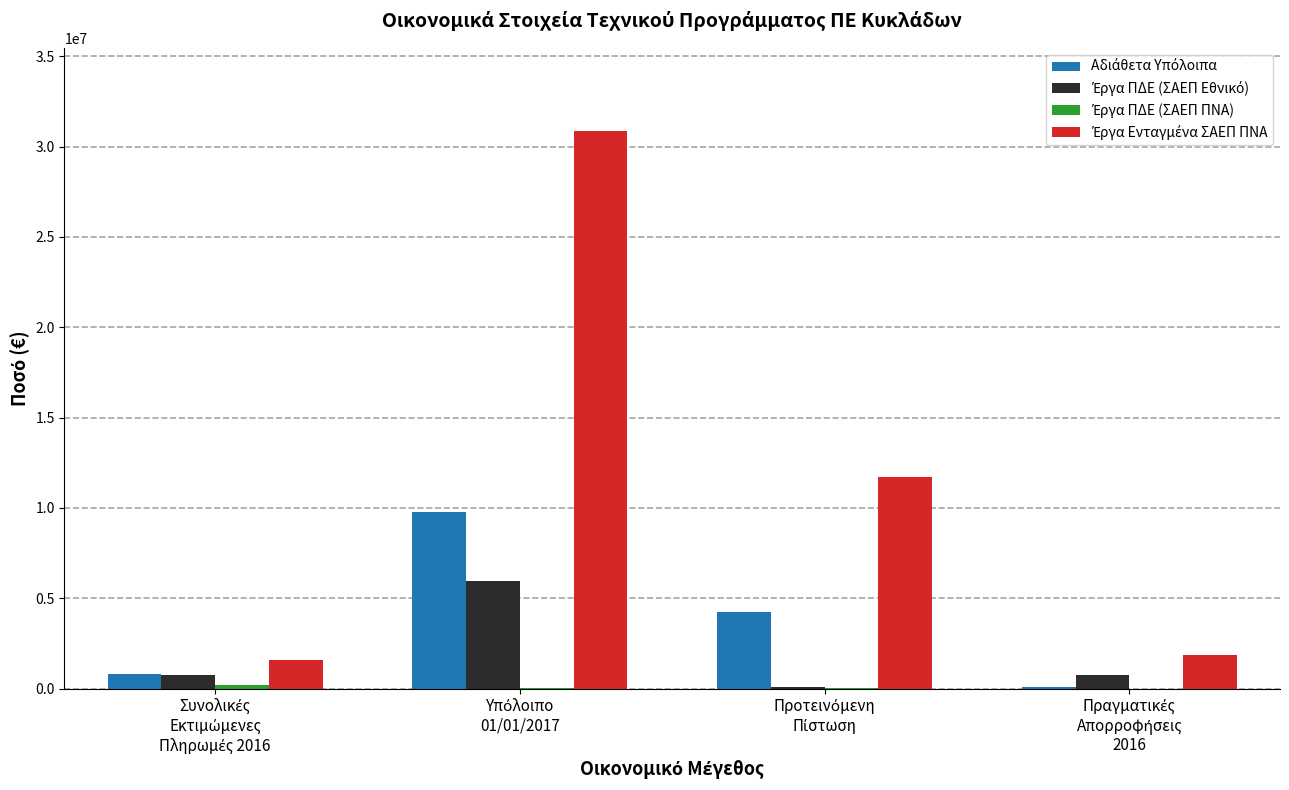

What is the value of the Αδιάθετα Υπόλοιπα bar at the 4th from the left?

73812.8